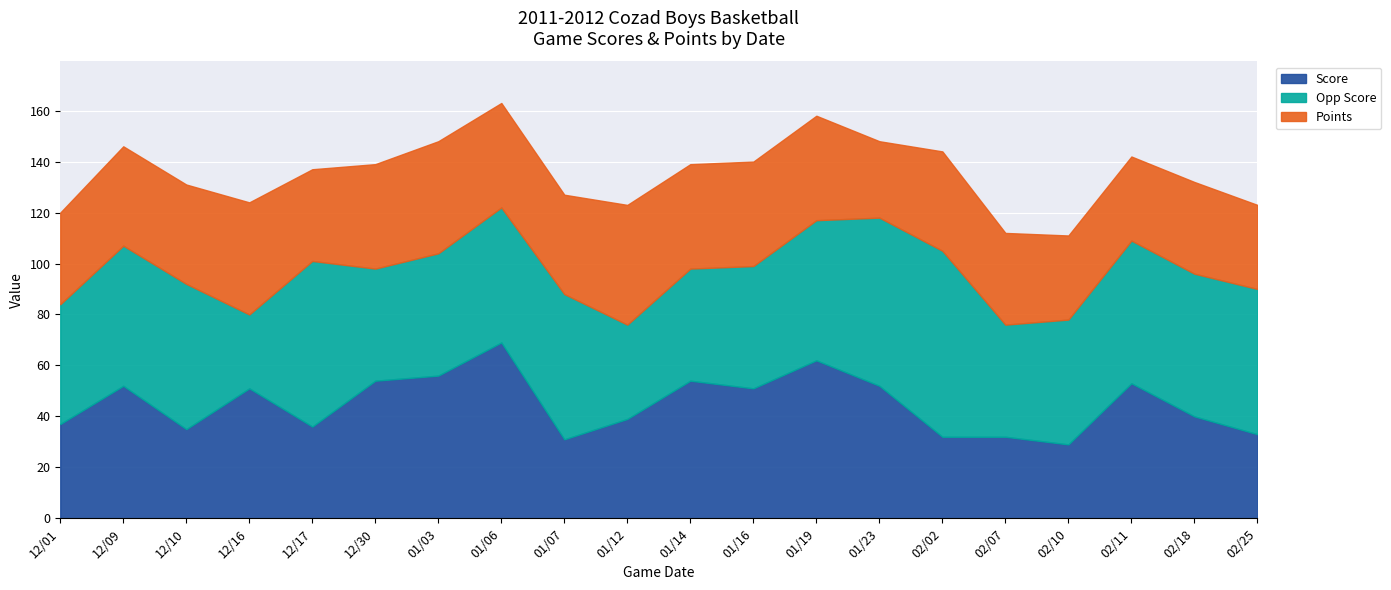

What is the difference between the maximum and second lowest values in the Opp Score series?

36